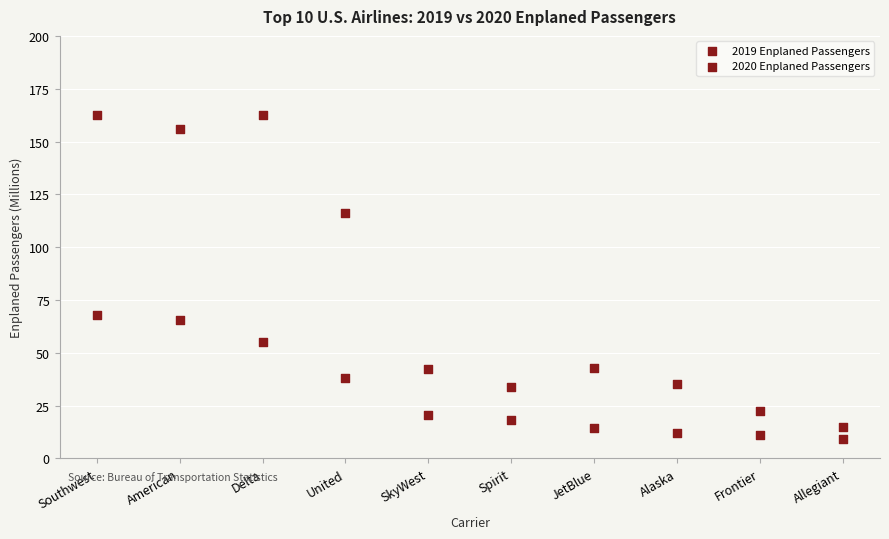

How many data points are displayed?

20